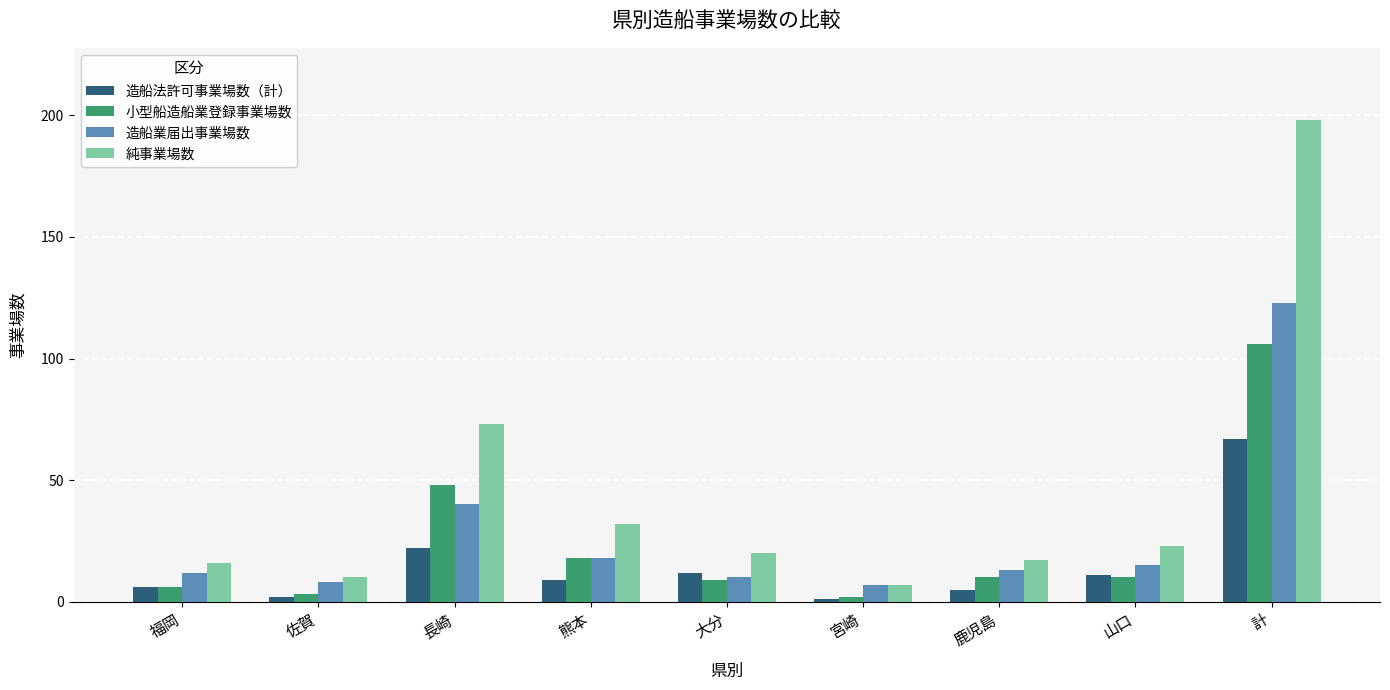

What is the average value of the 造船法許可事業場数（計） series?

15